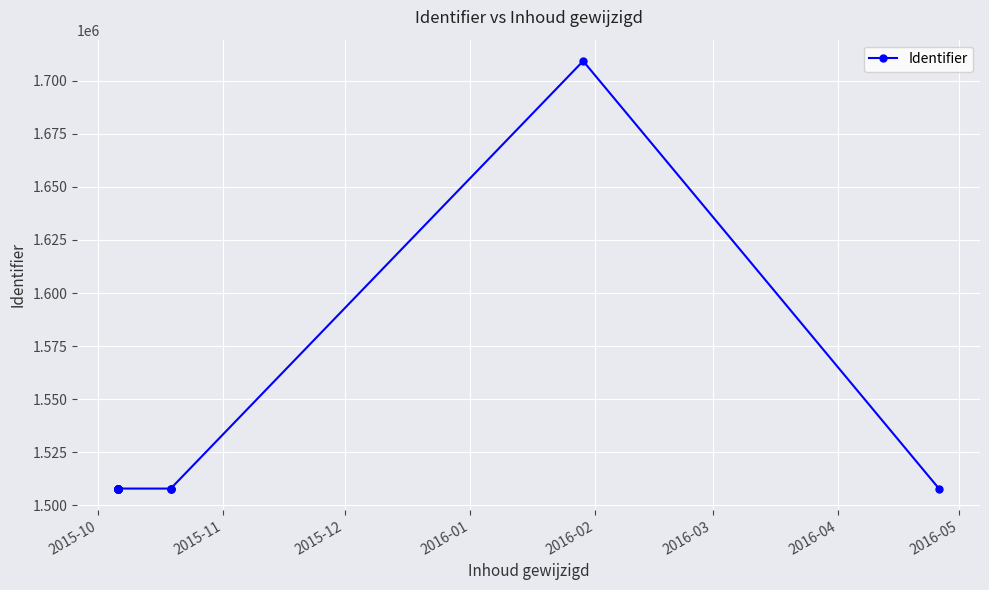

Is it true that the value at 2016-03 is 2328832?

False